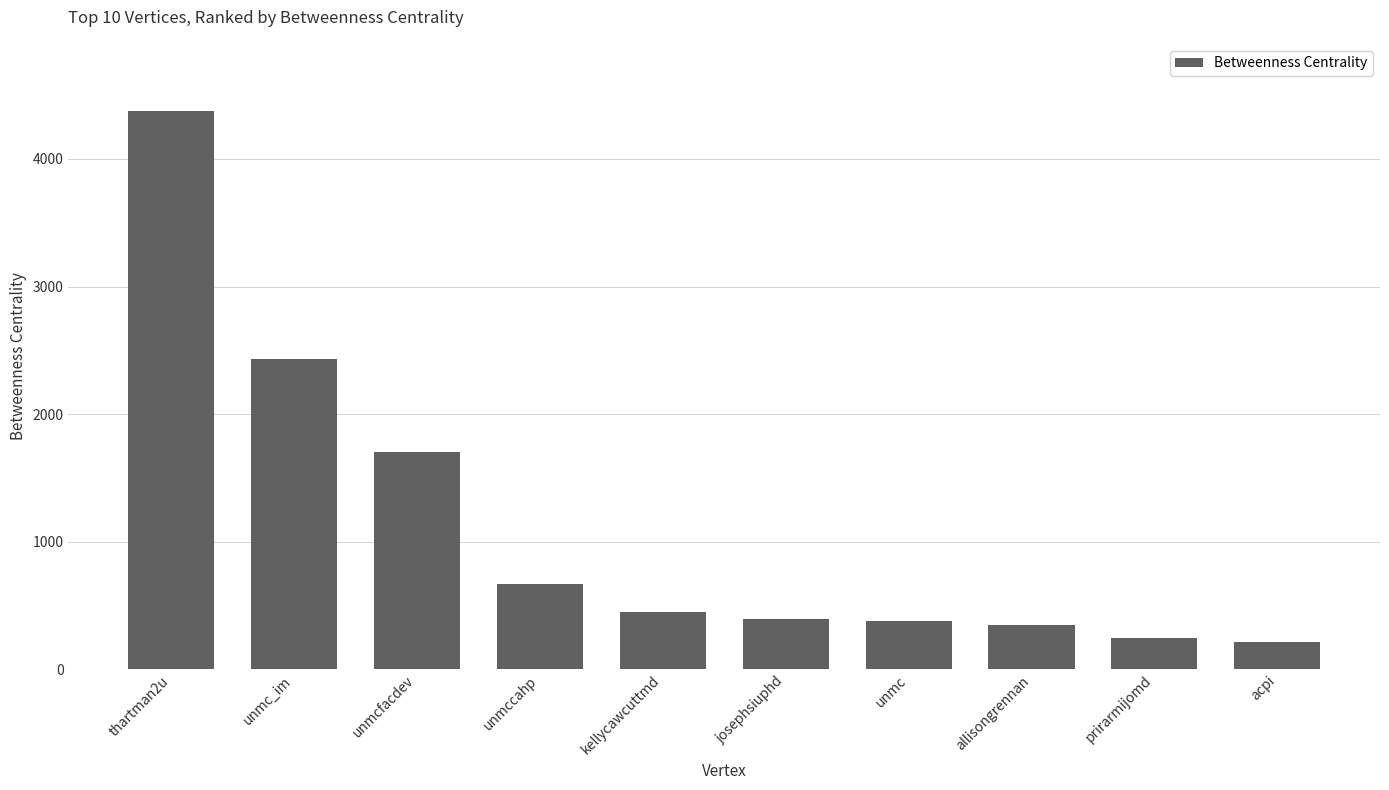

What position from the right is unmc_im?

9